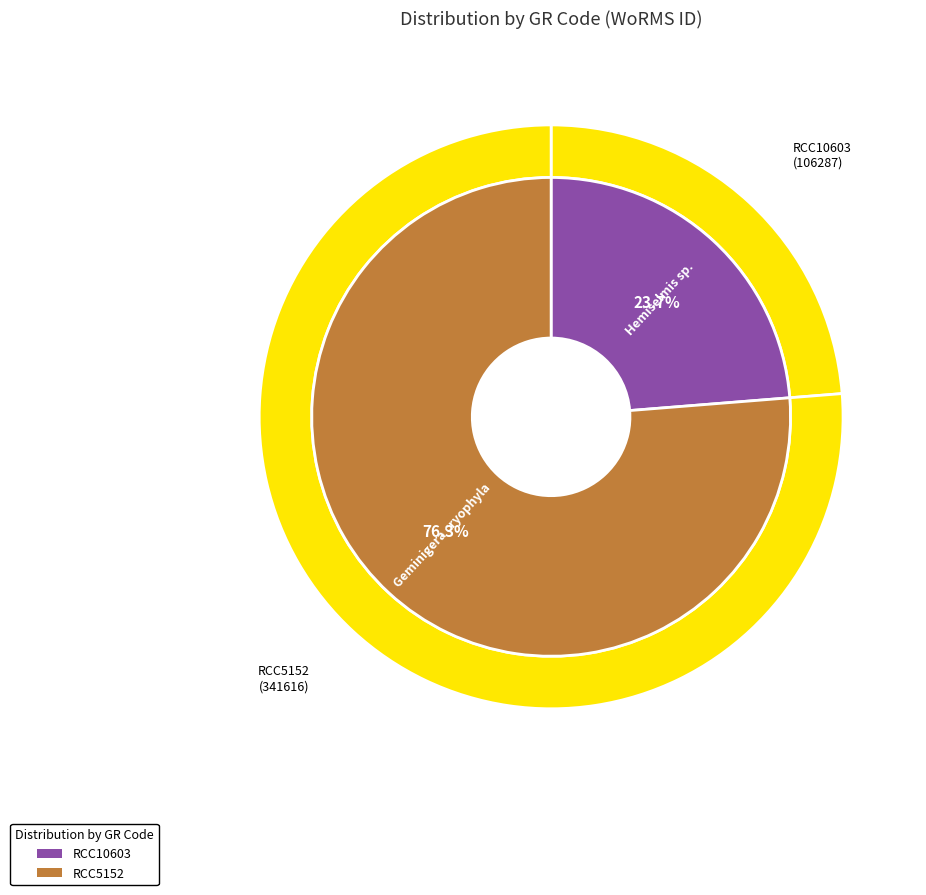

What percentage is NOT represented by RCC5152?

23.7%